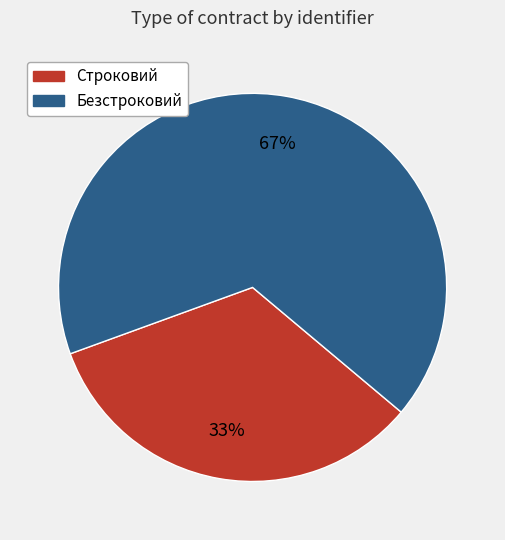

How many slices are in this pie chart?

2